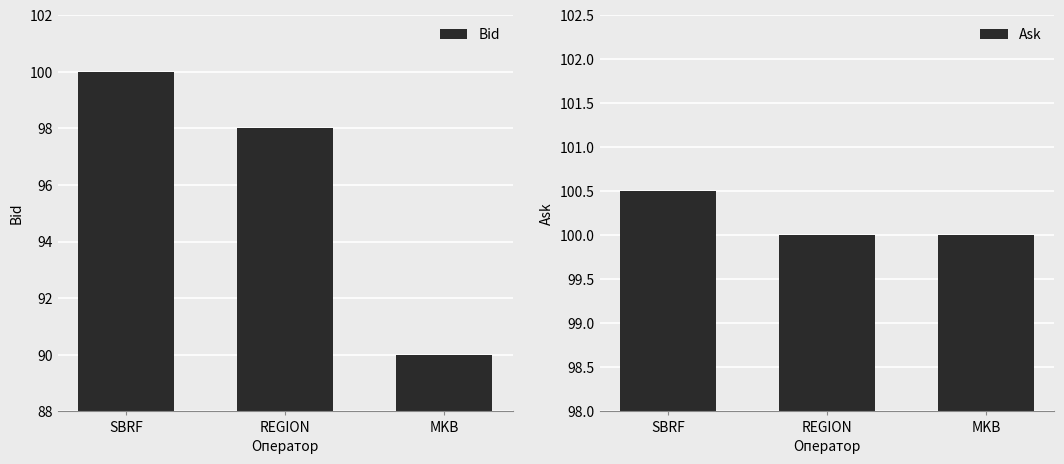

At SBRF, list the series in order from smallest to largest.

Bid, Ask